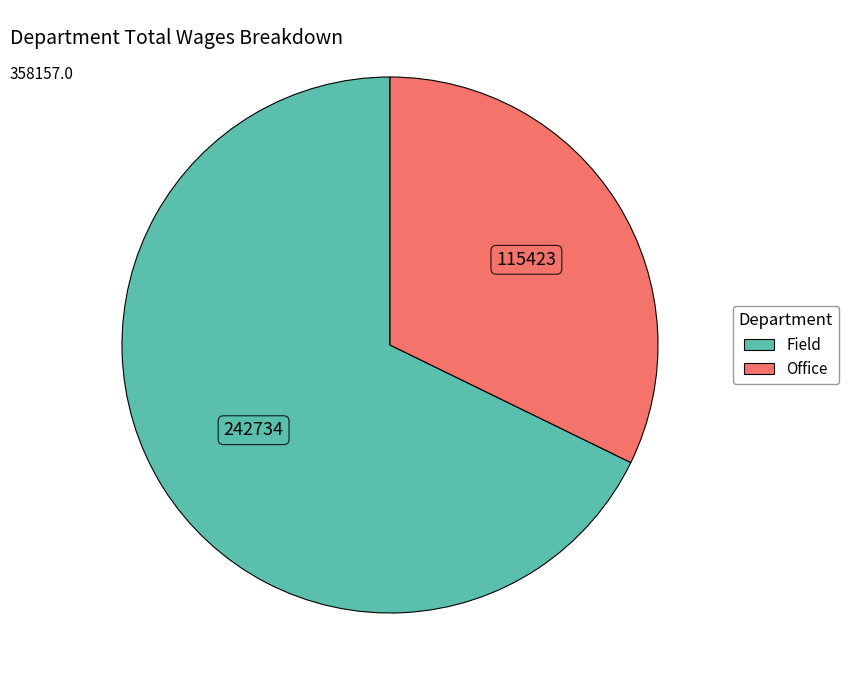

Is Office the majority of the pie?

No